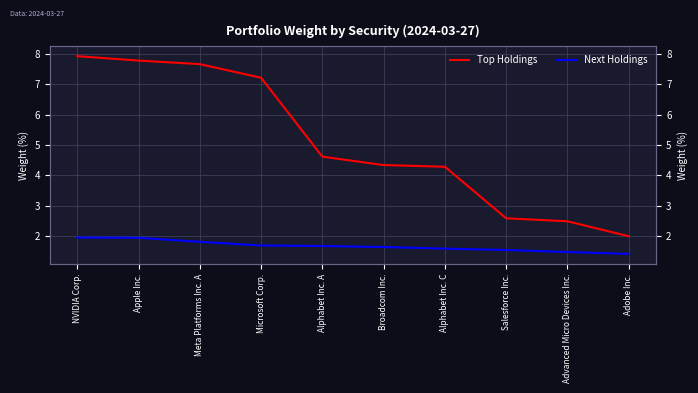

What is the difference between the Top Holdings values at Meta Platforms Inc. A and Adobe Inc.?

5.7